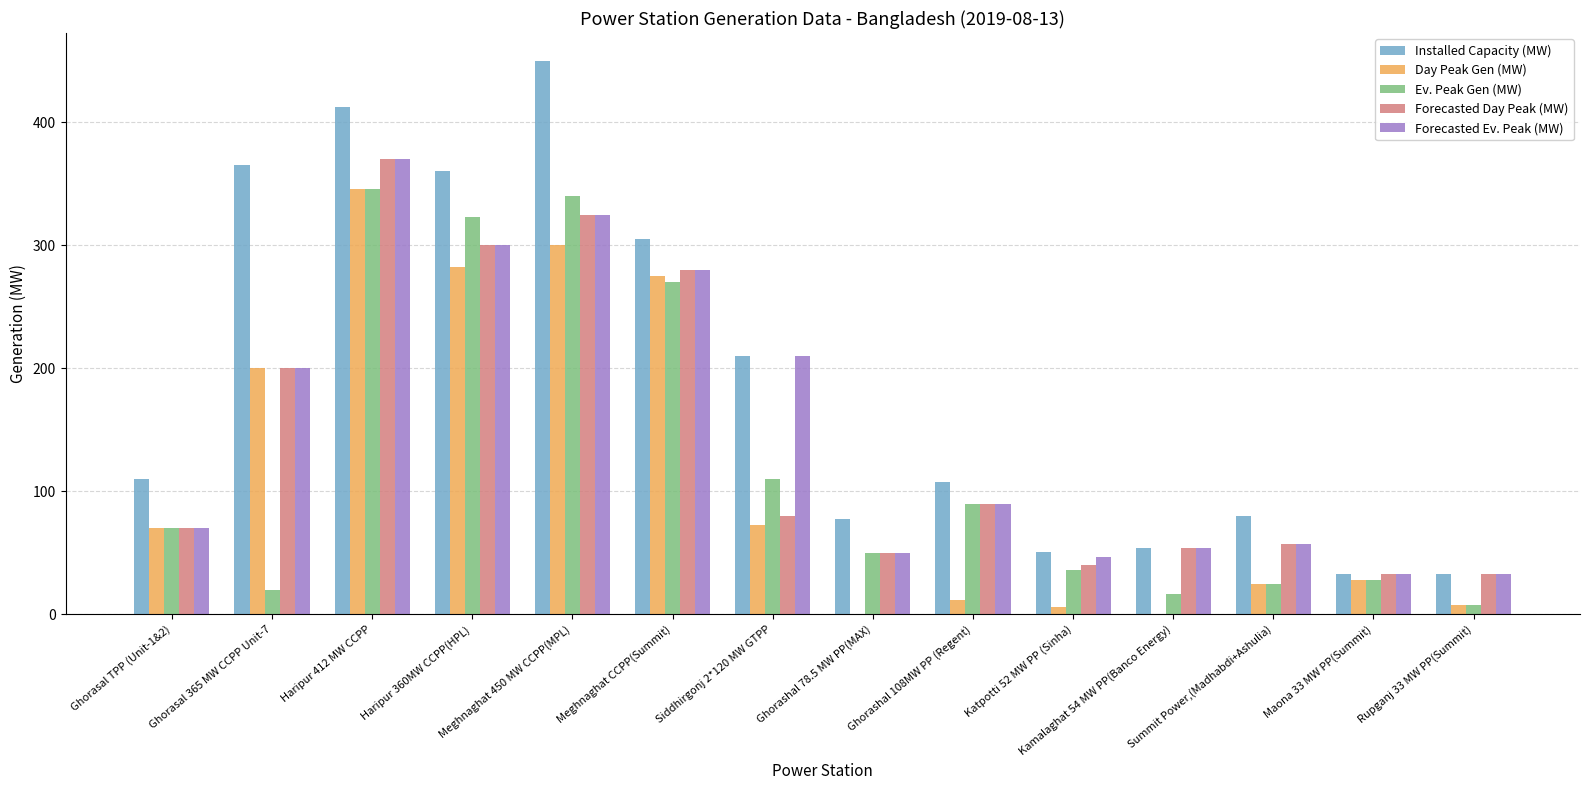

What is the greatest value displayed?

450